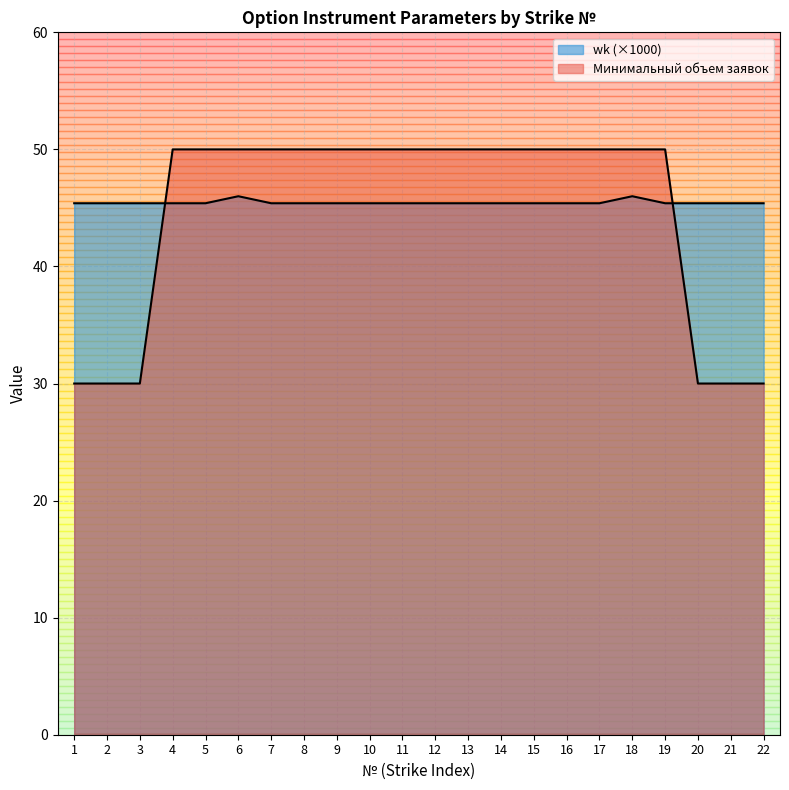

Count the wk values in the range 45 to 46.

22